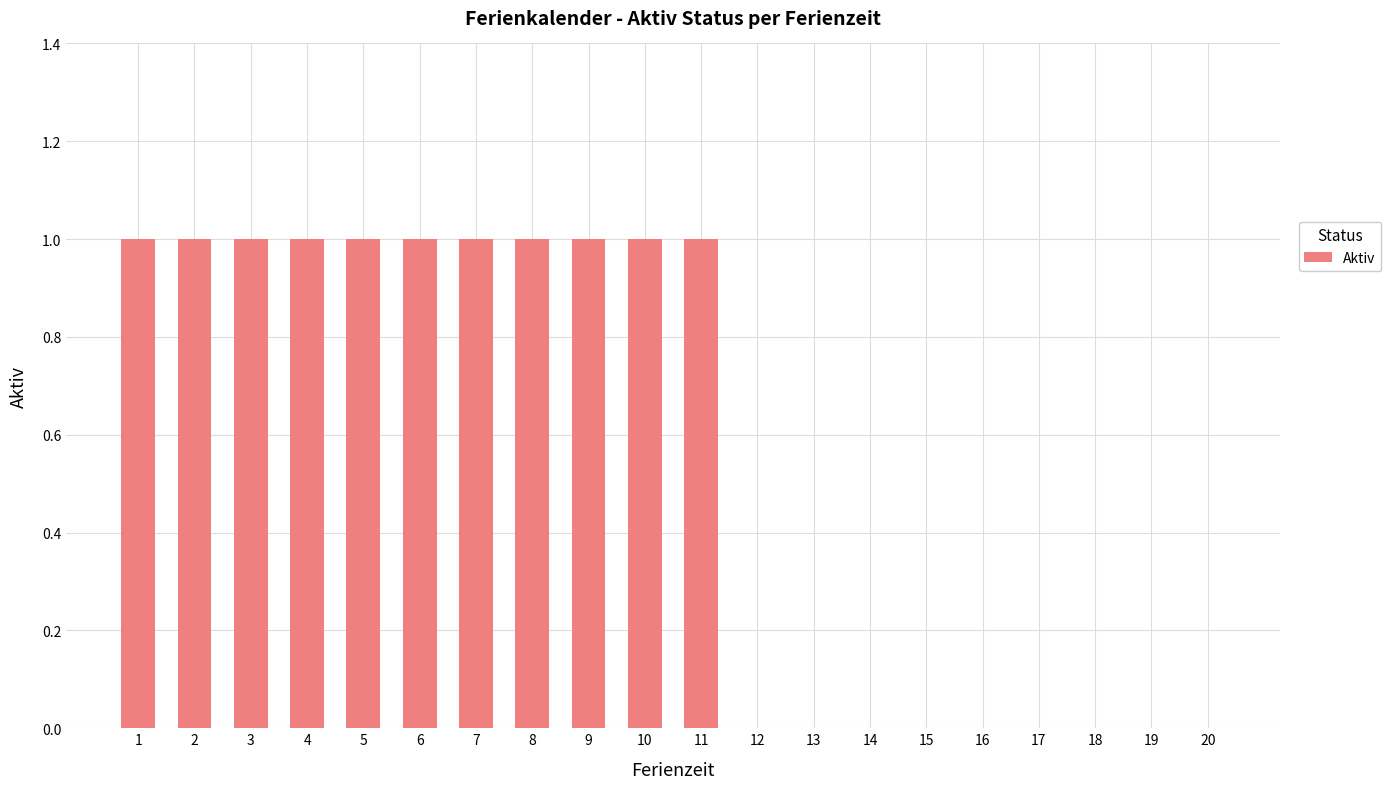

Reading right to left, list all the values displayed in this chart.

0	0	0	0	0	0	0	0	0	1	1	1	1	1	1	1	1	1	1	1